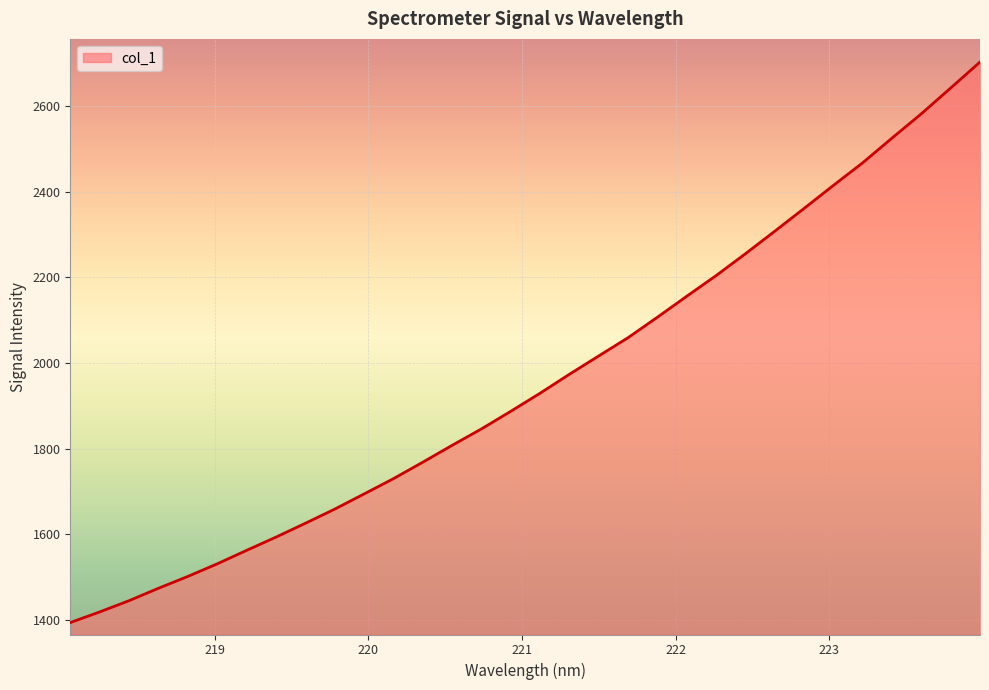

What is the smallest value displayed?

1393.9